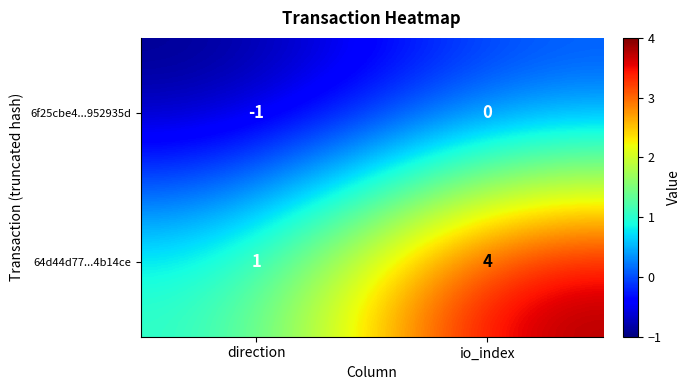

Which series has the largest total across all categories?

64d44d77...4b14ce